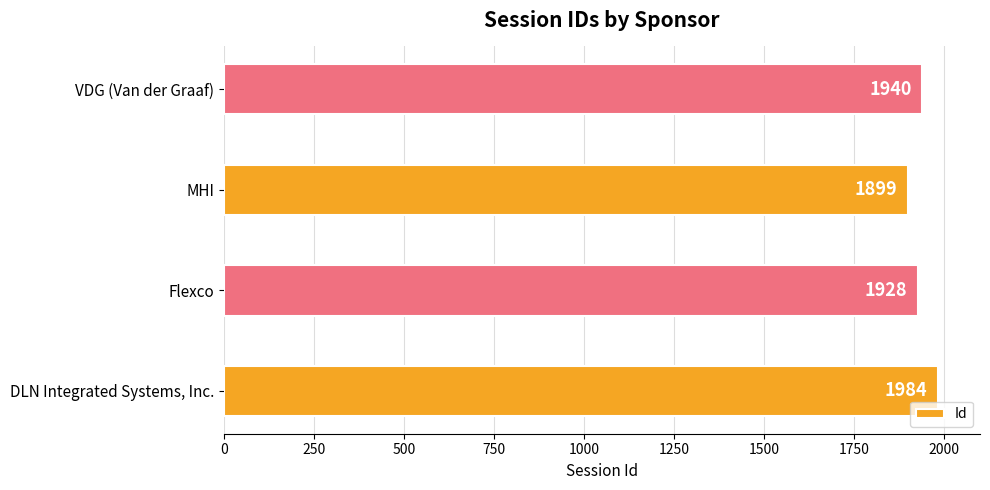

Is it true that the value at Flexco is 3357?

False